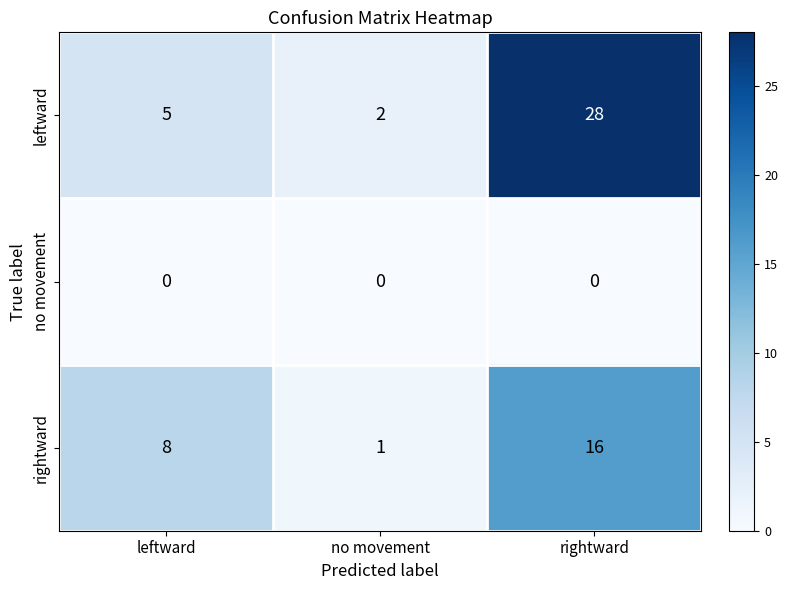

What is the total value across all series at rightward?

44